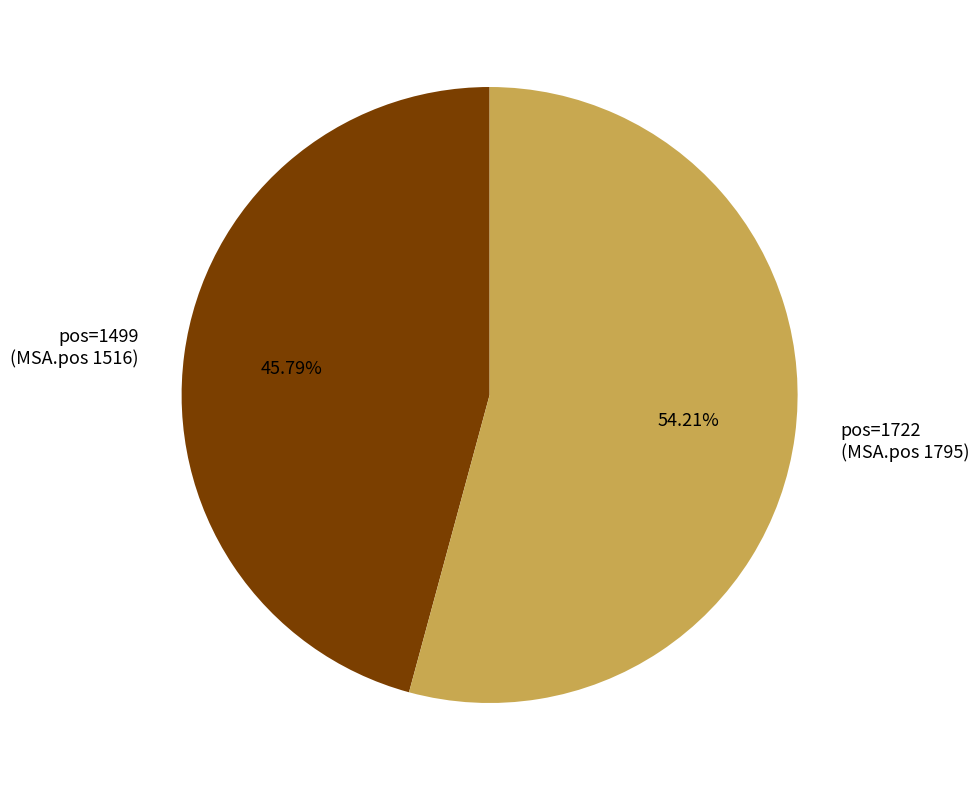

Count the number of slices in the pie.

2